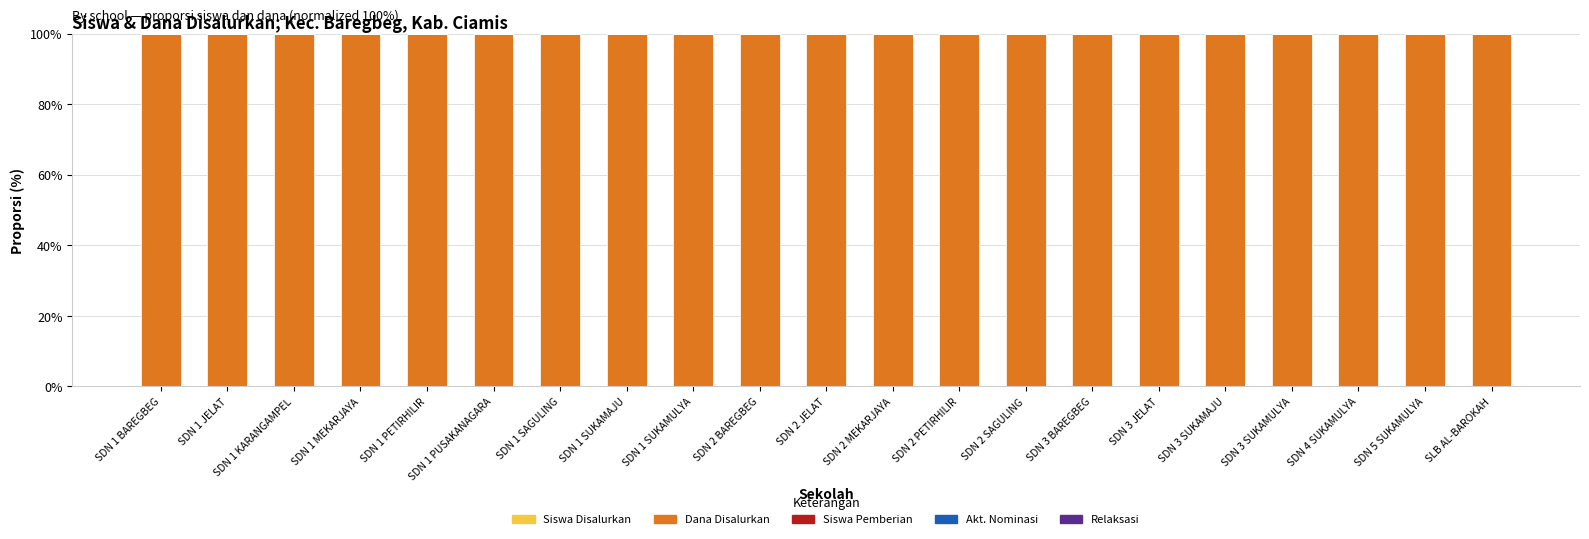

Rank the series at SDN 1 SUKAMAJU from lowest to highest value.

Siswa Pemberian, Akt. Nominasi, Relaksasi, Siswa Disalurkan, Dana Disalurkan